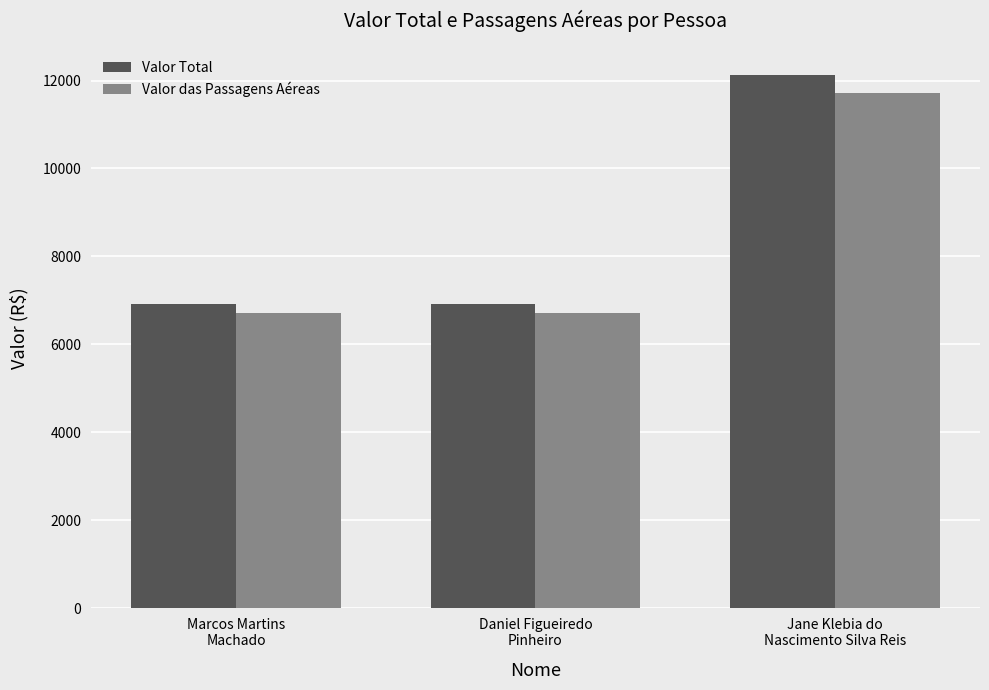

What is the sum of the Valor Total values at Daniel Figueiredo
Pinheiro and Marcos Martins
Machado?

13847.8